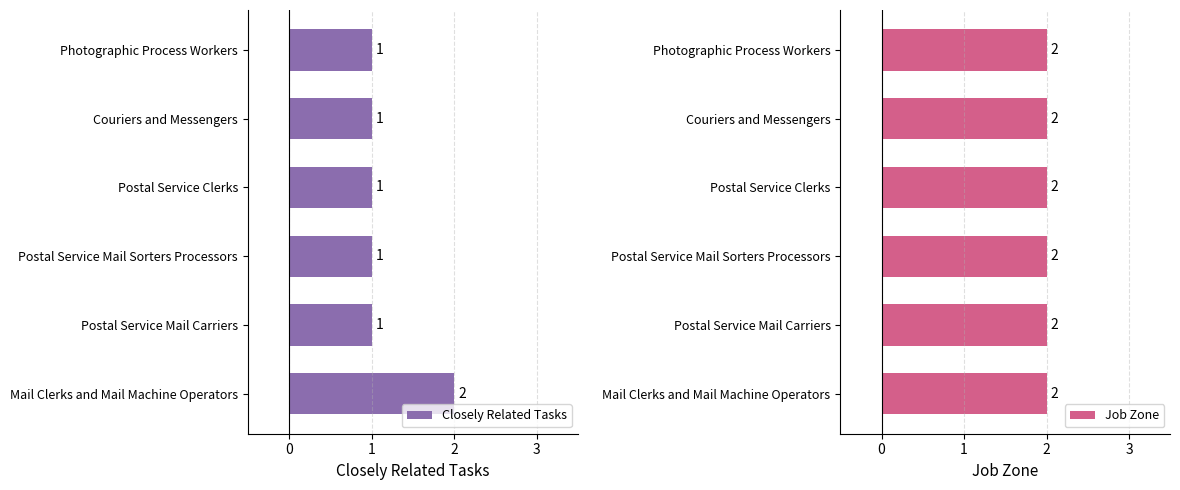

What is the sum of all Closely Related Tasks values?

7